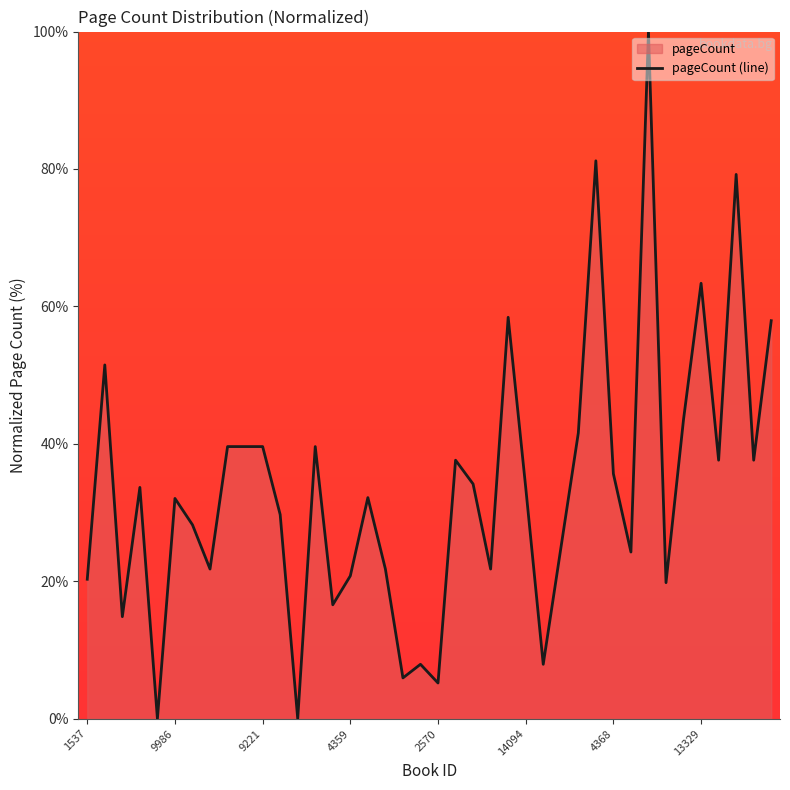

Count the number of categories in the chart.

40